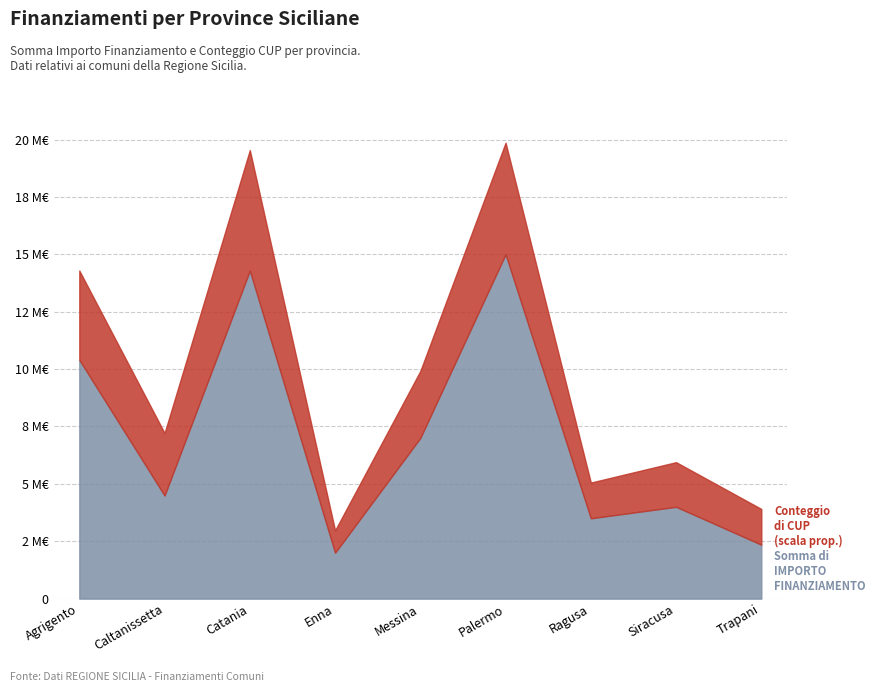

At which label does Somma di IMPORTO FINANZIAMENTO first exceed 4491000?

Agrigento